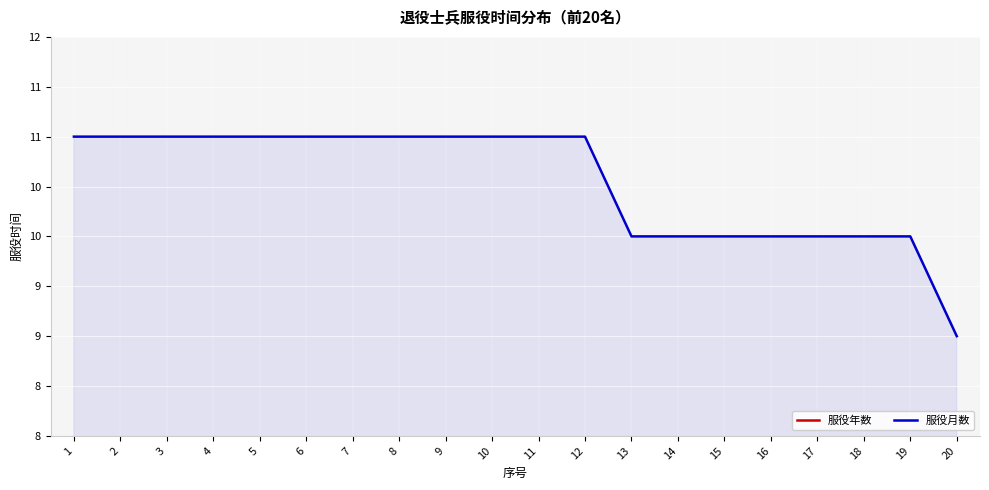

True or false: 服役年数 and 服役月数 cross at least once.

False